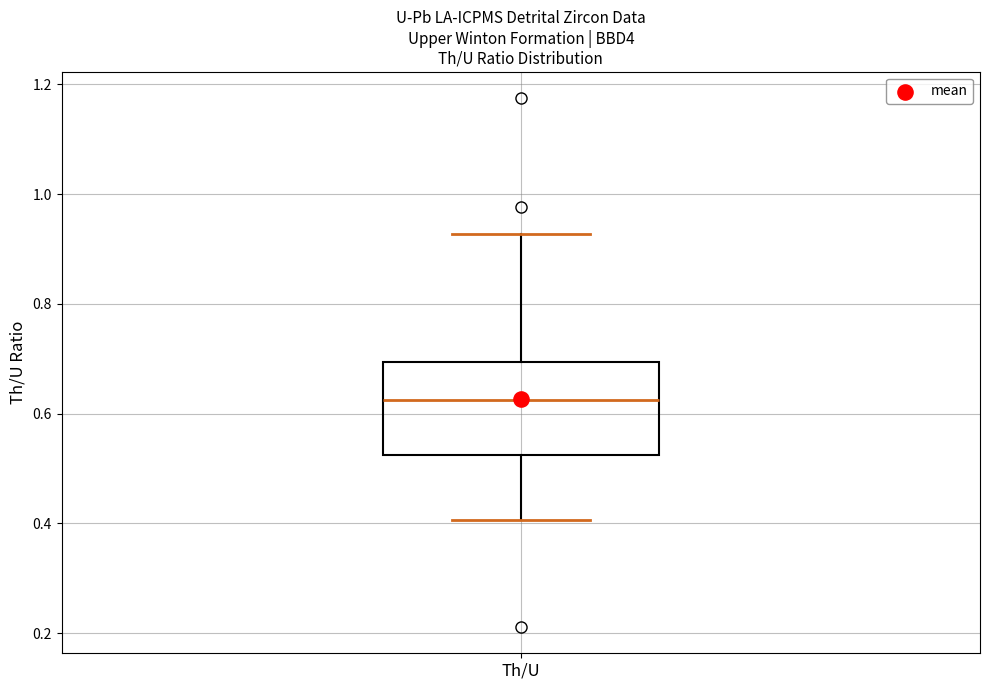

Where is the upper edge of the box for Th/U on the y-axis? The values are not printed on the chart, so give them approximately, as read against the axis.

0.70